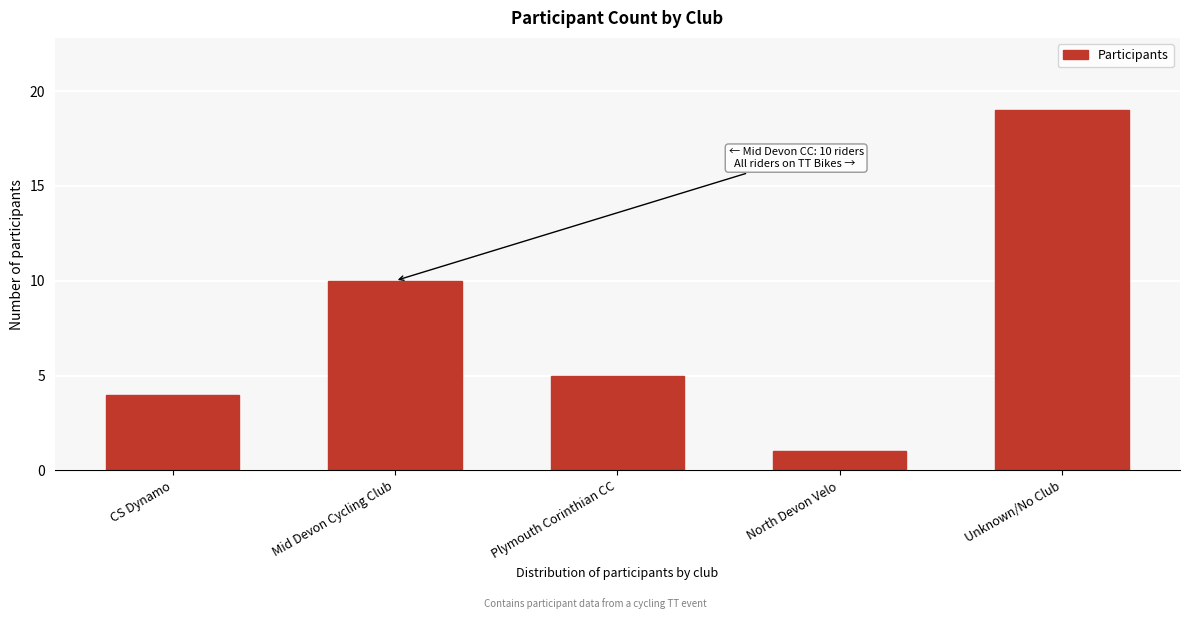

Reading right to left, extract all data points from this chart.

Unknown/No Club=19	North Devon Velo=1	Plymouth Corinthian CC=5	Mid Devon Cycling Club=10	CS Dynamo=4